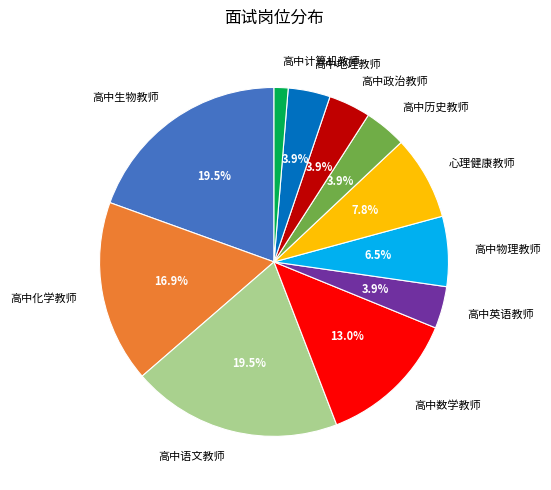

To the nearest percent, what is the combined percentage of 高中化学教师 and 高中数学教师?

30%